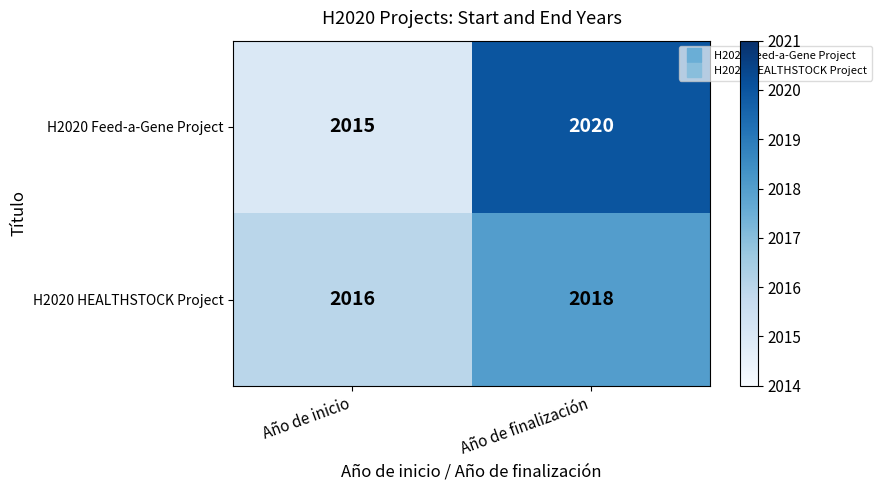

Rank the series by their average value, from highest to lowest.

H2020 Feed-a-Gene Project, H2020 HEALTHSTOCK Project